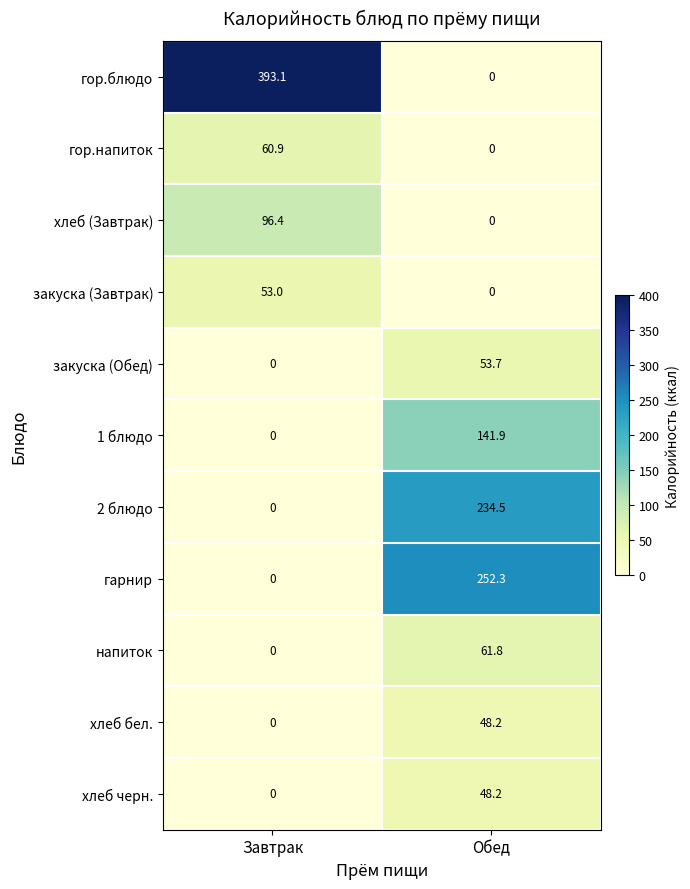

Reading left to right, extract all data points from this chart.

гор.блюдо: Завтрак=393.1	Обед=0.0
гор.напиток: Завтрак=60.9	Обед=0.0
хлеб (Завтрак): Завтрак=96.4	Обед=0.0
закуска (Завтрак): Завтрак=53.0	Обед=0.0
закуска (Обед): Завтрак=0.0	Обед=53.7
1 блюдо: Завтрак=0.0	Обед=141.9
2 блюдо: Завтрак=0.0	Обед=234.5
гарнир: Завтрак=0.0	Обед=252.3
напиток: Завтрак=0.0	Обед=61.8
хлеб бел.: Завтрак=0.0	Обед=48.2
хлеб черн.: Завтрак=0.0	Обед=48.2